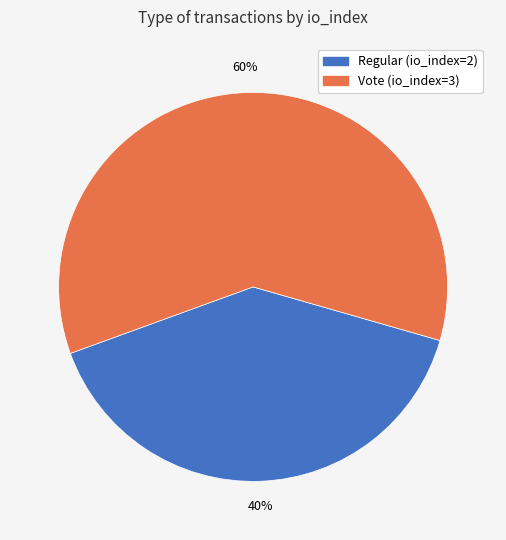

What percentage is the Regular (io_index=2) slice, to the nearest percent?

40%